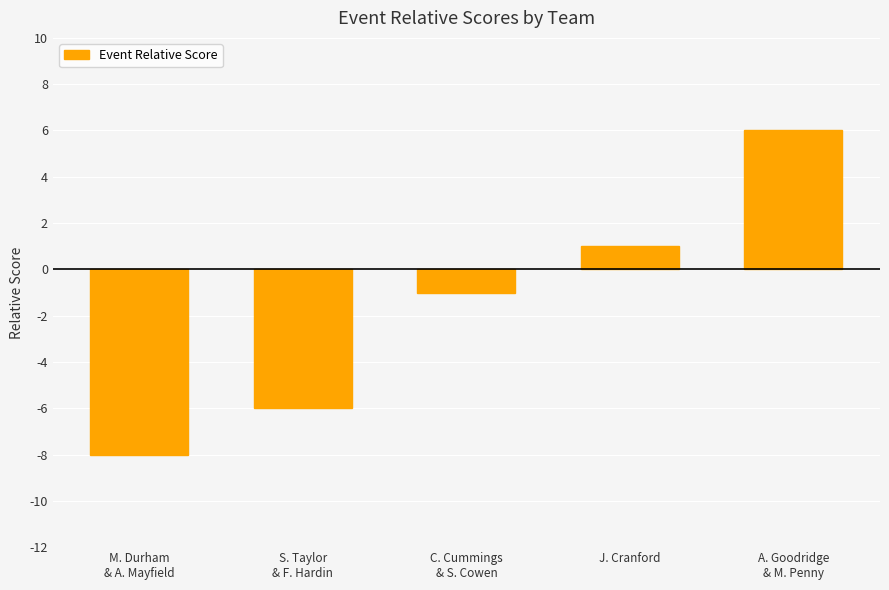

What is the difference between the second highest and second lowest values?

7